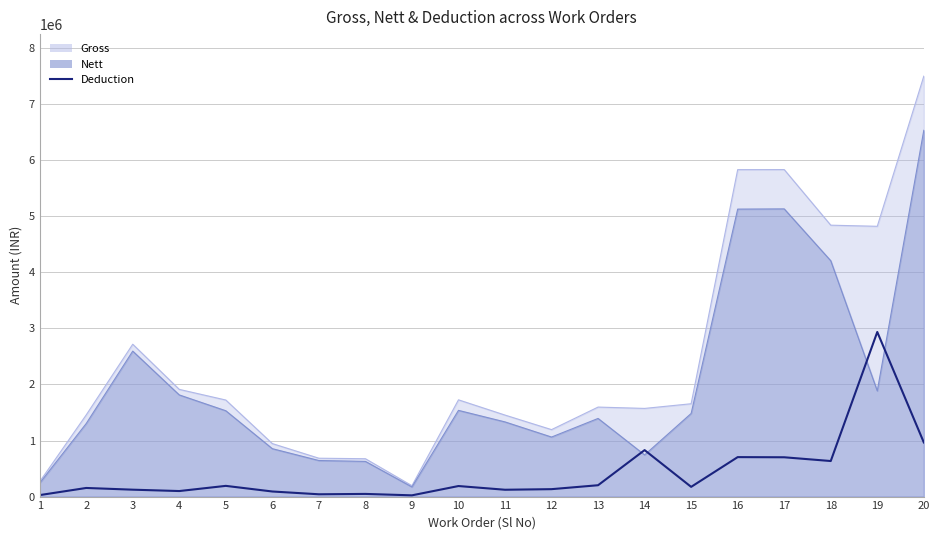

At which label does the data first exceed 173334?

5